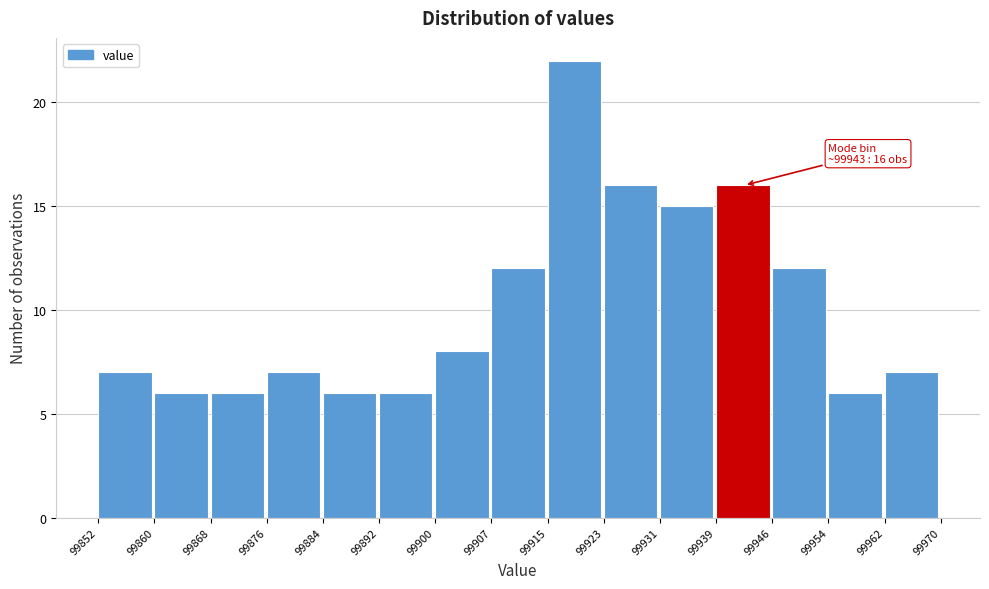

Over which range of the x-axis is the bar tallest?

99915 to 99923